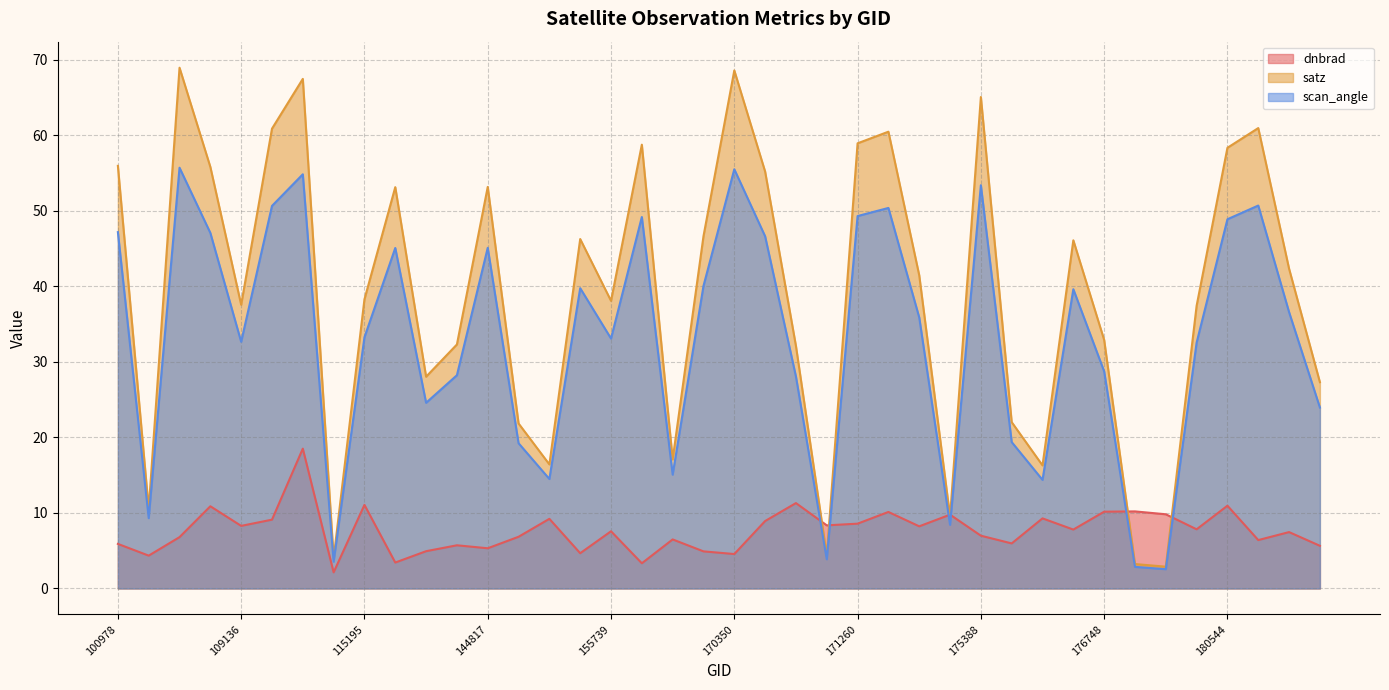

Reading left to right, what are all the values shown in this chart?

dnbrad: 5.9	4.3	6.8	10.9	8.3	9.1	18.5	2.1	11.1	3.4	4.9	5.7	5.3	6.8	9.2	4.7	7.6	3.3	6.5	4.9	4.6	8.9	11.3	8.4	8.6	10.1	8.2	9.8	7.0	6.0	9.3	7.8	10.2	10.2	9.8	7.8	10.9	6.4	7.5	5.6
satz: 55.9	10.5	68.9	55.8	37.5	60.8	67.4	4.0	38.3	53.1	28.0	32.3	53.1	21.8	16.4	46.2	38.1	58.7	17.1	46.6	68.6	55.2	32.1	4.4	58.9	60.4	41.4	9.5	65.0	22.0	16.3	46.1	32.9	3.2	2.9	37.4	58.3	60.9	42.3	27.3
scan_angle: 47.2	9.3	55.7	47.1	32.6	50.6	54.8	3.5	33.2	45.1	24.6	28.2	45.1	19.2	14.5	39.7	33.1	49.2	15.1	40.0	55.5	46.6	28.0	3.9	49.3	50.4	35.9	8.4	53.4	19.4	14.4	39.6	28.7	2.9	2.6	32.5	48.9	50.7	36.6	23.9